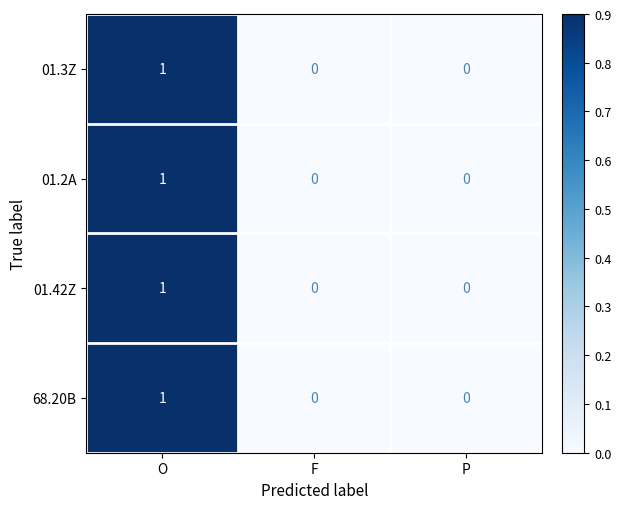

What is the total value across all series at O?

4